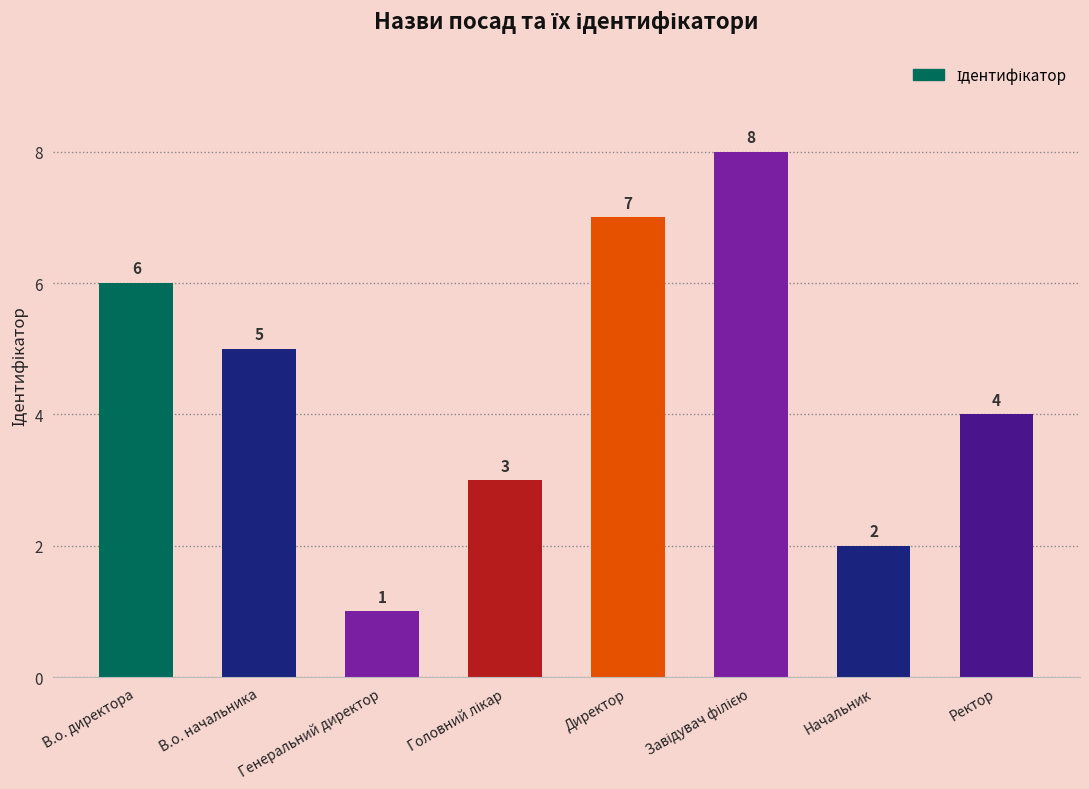

What is the label of the 4th bar from the right?

Директор